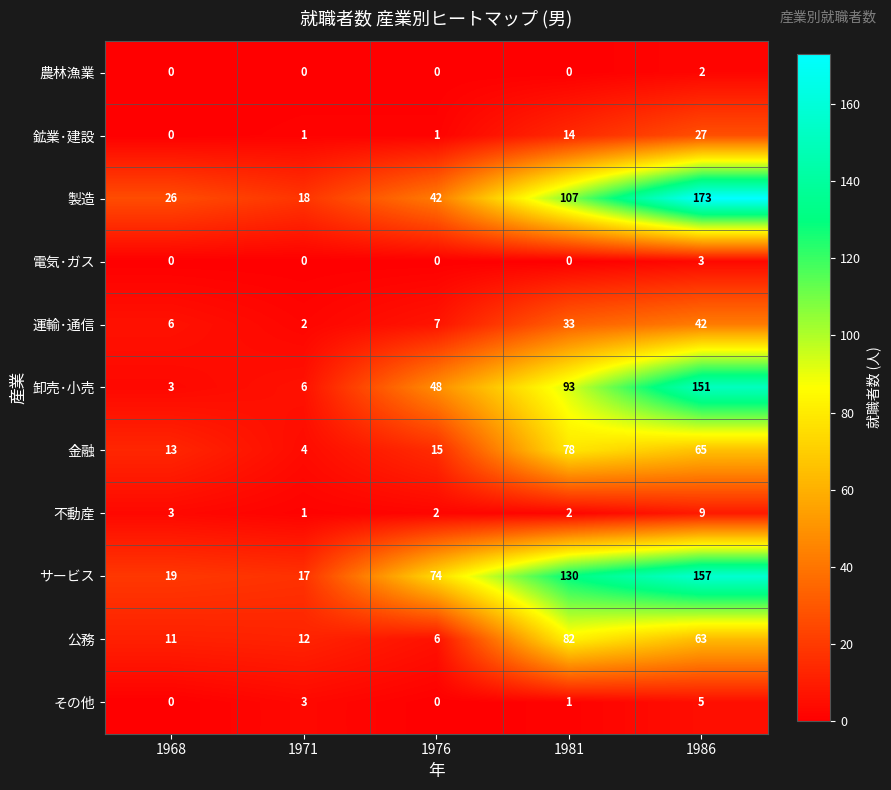

At which label is 金融 closest to 41?

1986